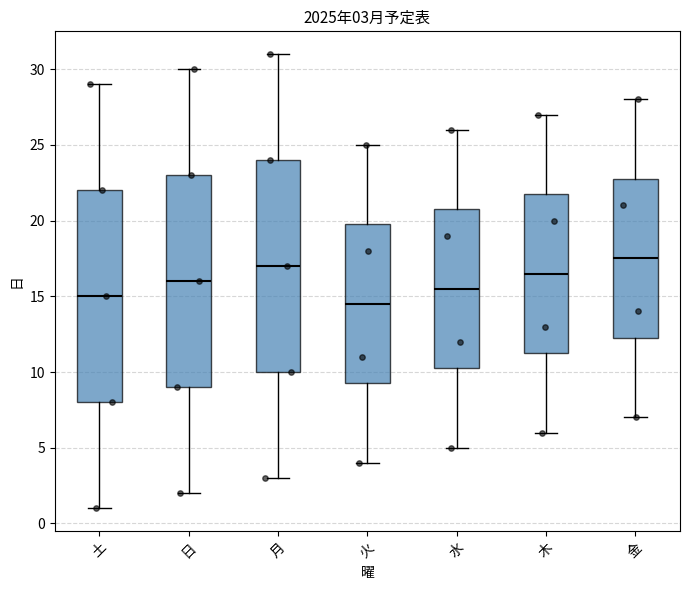

Which box has the highest median line?

金